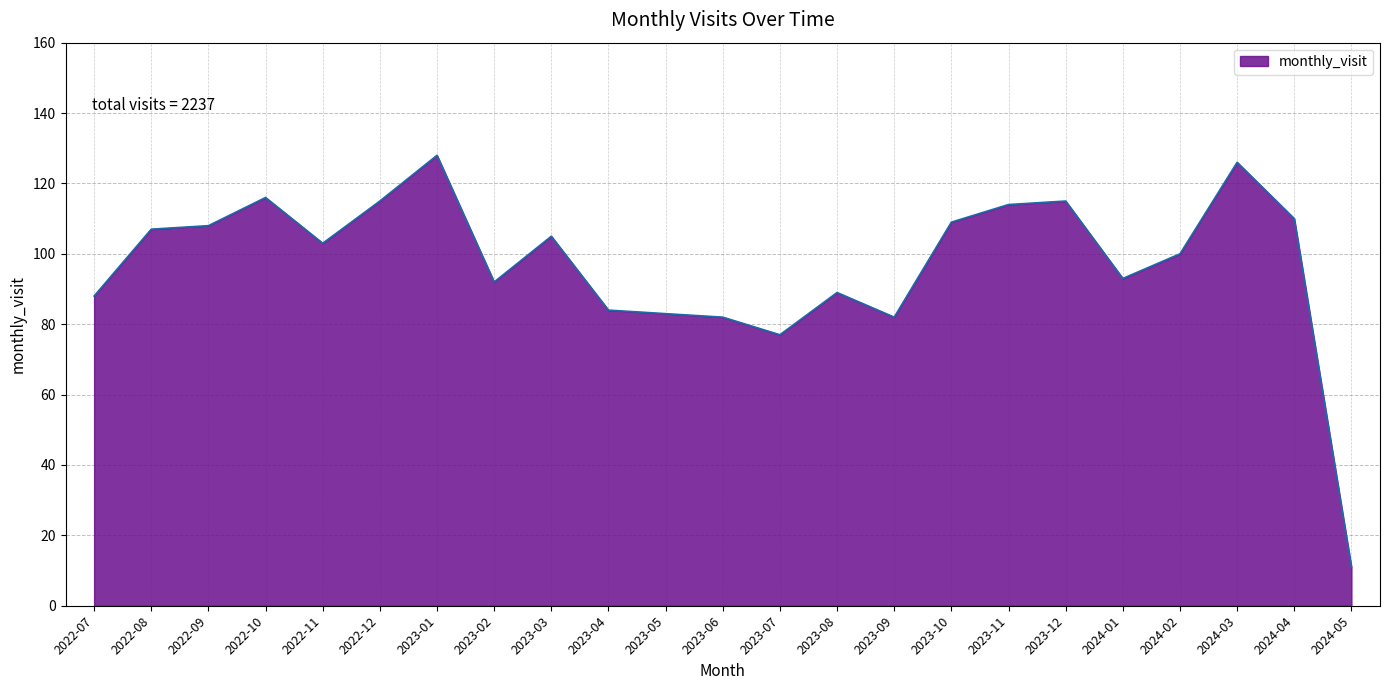

The value at 2023-02 is 92. True or false?

True